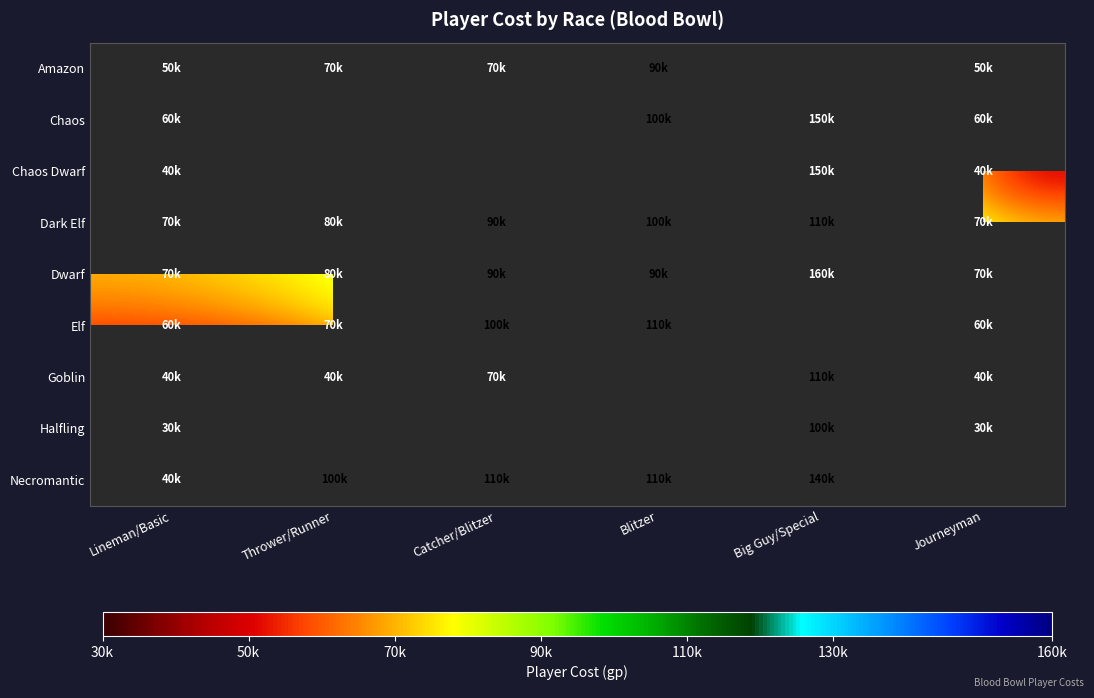

What is the spread (max minus min) of values at Blitzer?

20000.0